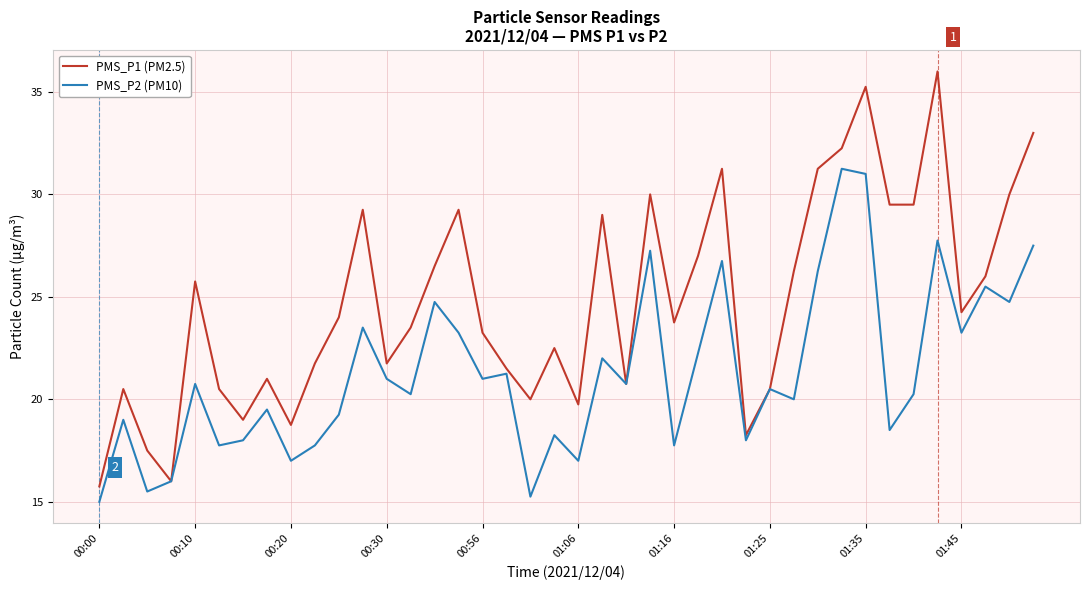

What is the average value of the PMS_P2 (PM10) series?

21.3